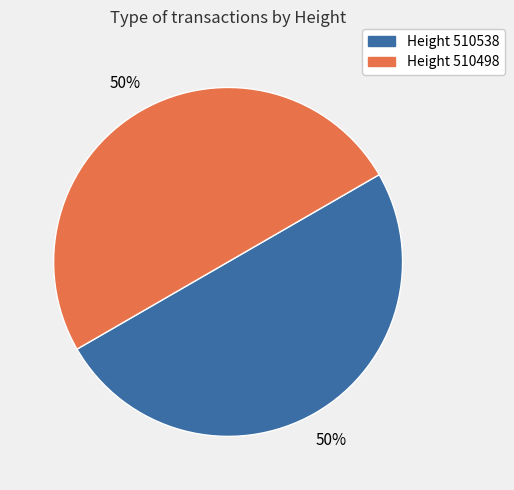

Count the number of slices in the pie.

2